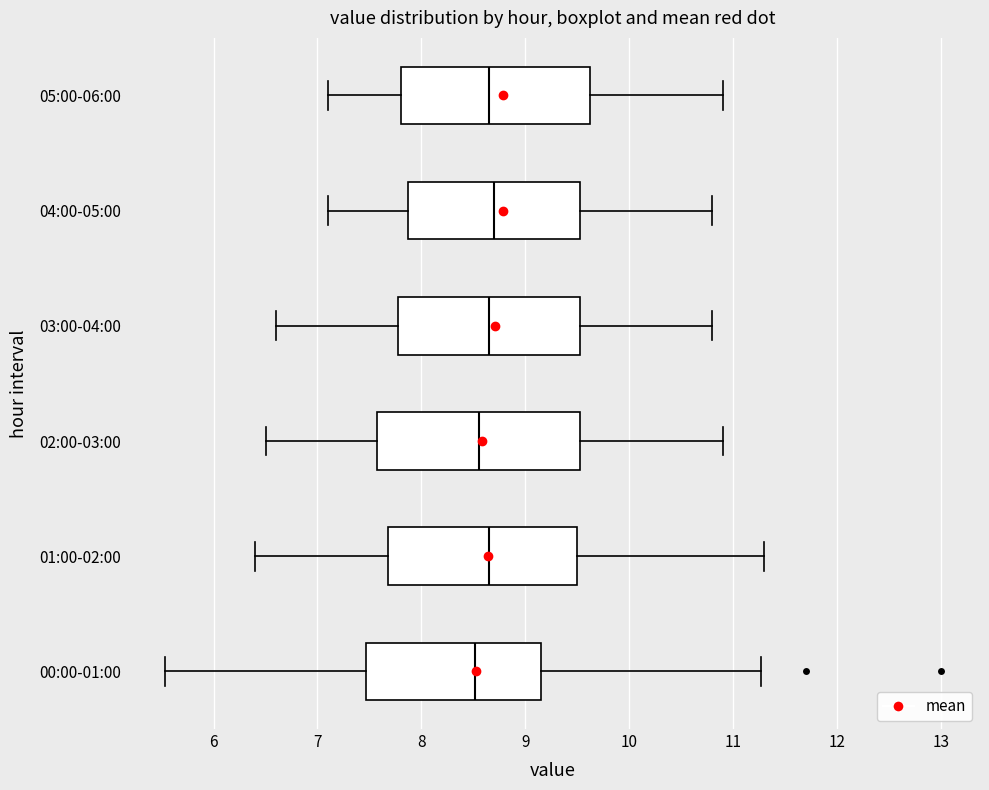

Reading bottom to top, read every box against the x-axis: the position of its median line, the range the box covers, and the ends of its whiskers. The values are not printed on the chart, so give them approximately, as read against the axis.

00:00-01:00: median 8.5, box 7.5 to 9.2, whiskers 5.5 to 11.3
01:00-02:00: median 8.7, box 7.7 to 9.5, whiskers 6.4 to 11.3
02:00-03:00: median 8.6, box 7.6 to 9.5, whiskers 6.5 to 10.9
03:00-04:00: median 8.7, box 7.8 to 9.5, whiskers 6.6 to 10.8
04:00-05:00: median 8.7, box 7.9 to 9.5, whiskers 7.1 to 10.8
05:00-06:00: median 8.7, box 7.8 to 9.6, whiskers 7.1 to 10.9